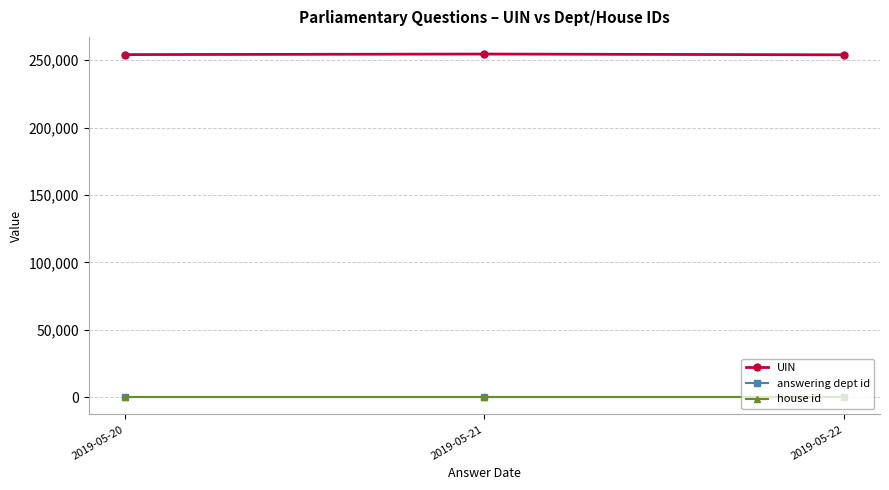

The value of UIN at 2019-05-21 is 75566.9. True or false?

False